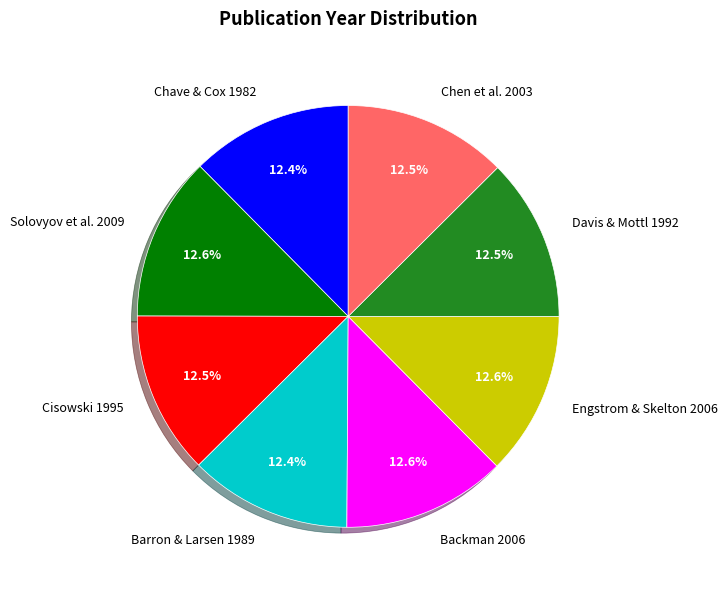

How many segments does this pie chart have?

8